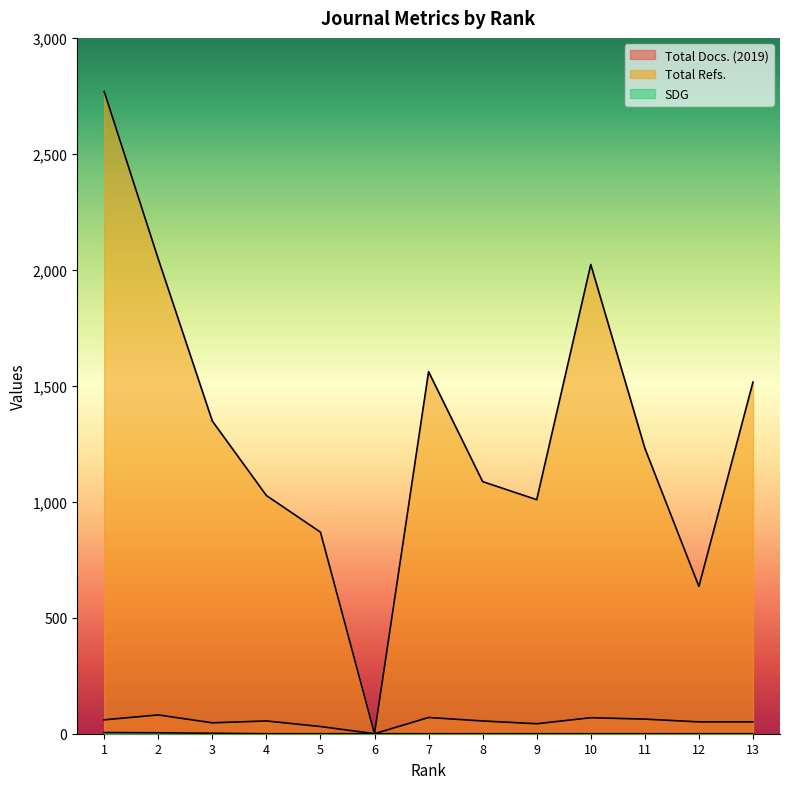

Is it true that Total Docs. (2019) equals 32 at 10?

False